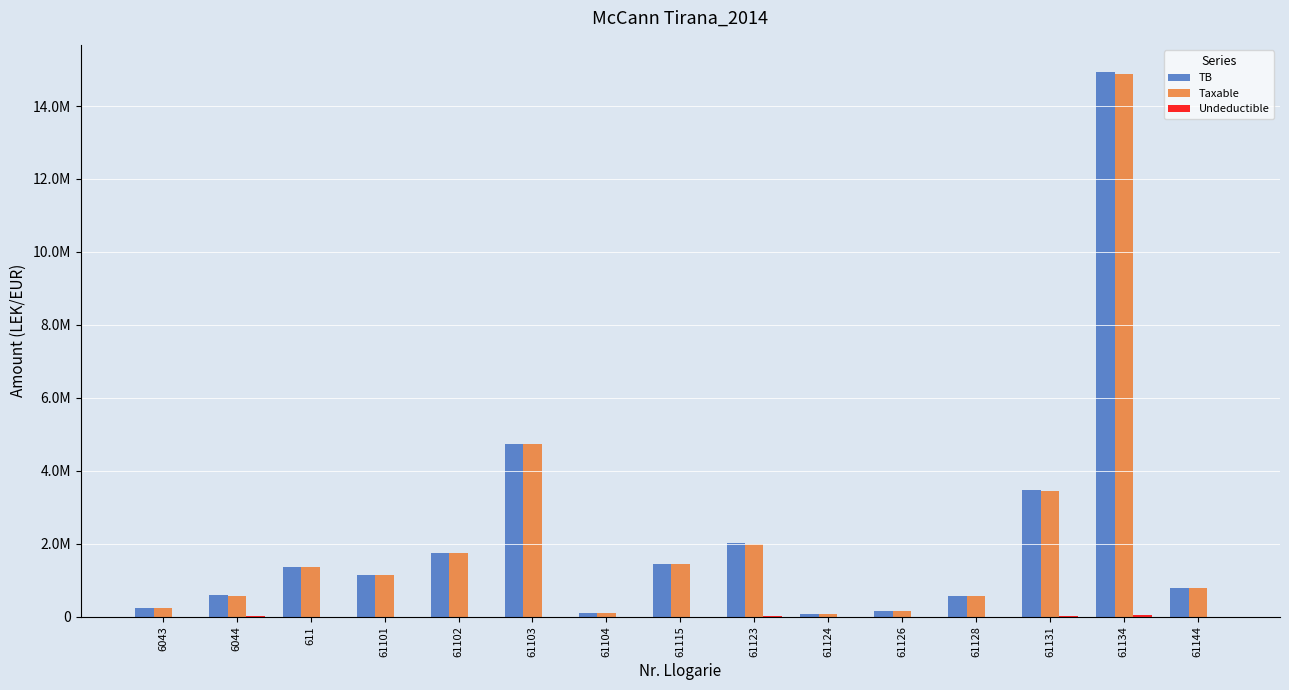

Which series has the widest spread of values?

TB